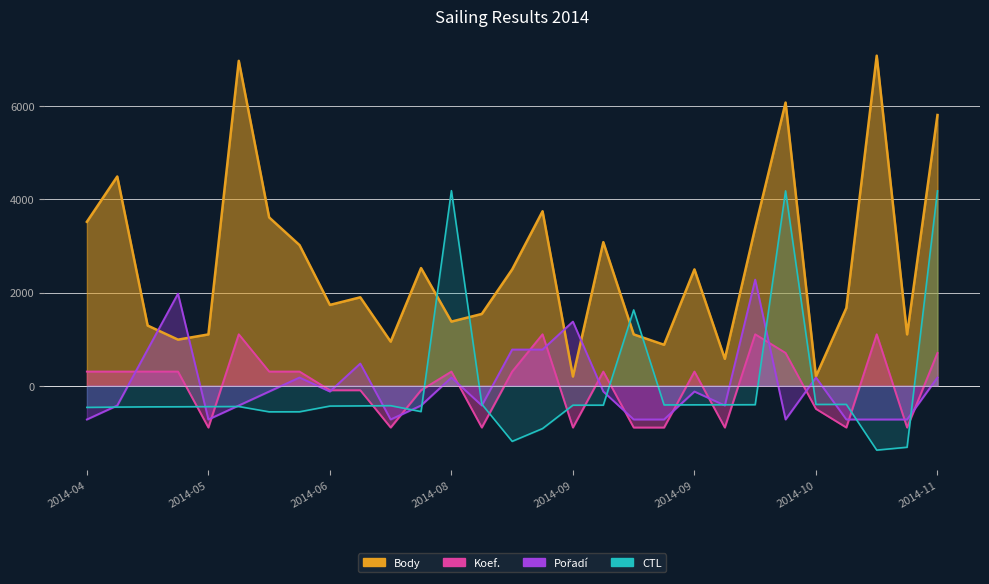

What is the minimum value shown in the chart?

-1381.1